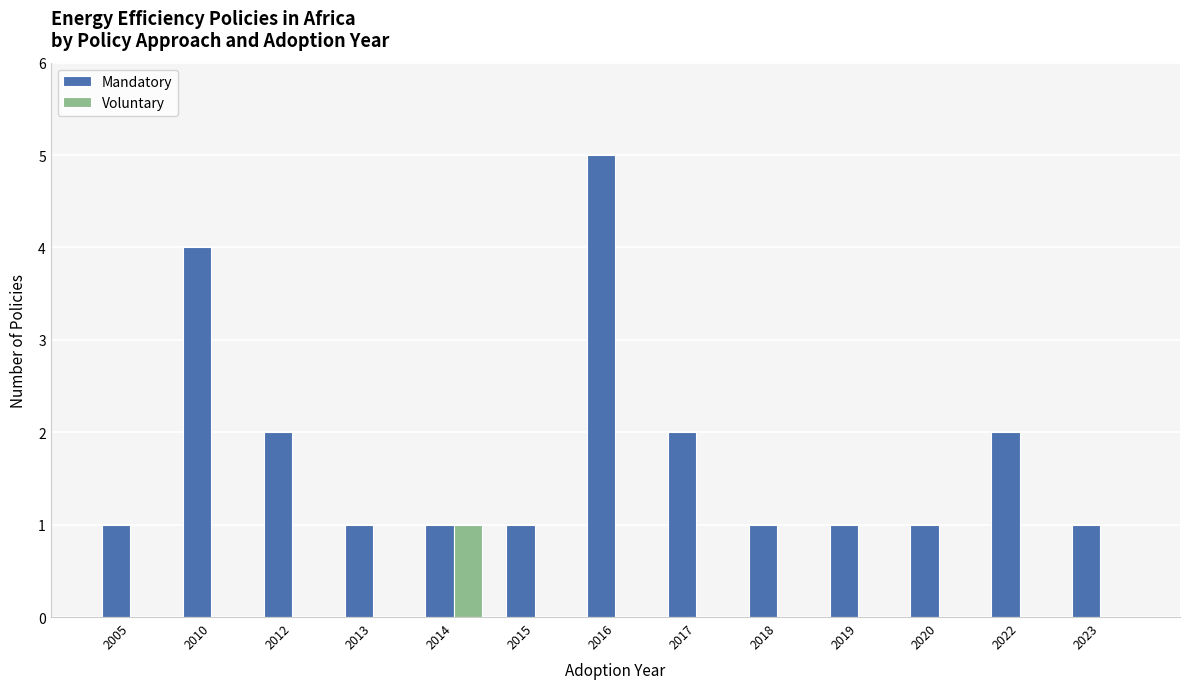

Reading right to left, transcribe all the data shown in this chart.

Mandatory: 2023=1	2022=2	2020=1	2019=1	2018=1	2017=2	2016=5	2015=1	2014=1	2013=1	2012=2	2010=4	2005=1
Voluntary: 2023=0	2022=0	2020=0	2019=0	2018=0	2017=0	2016=0	2015=0	2014=1	2013=0	2012=0	2010=0	2005=0